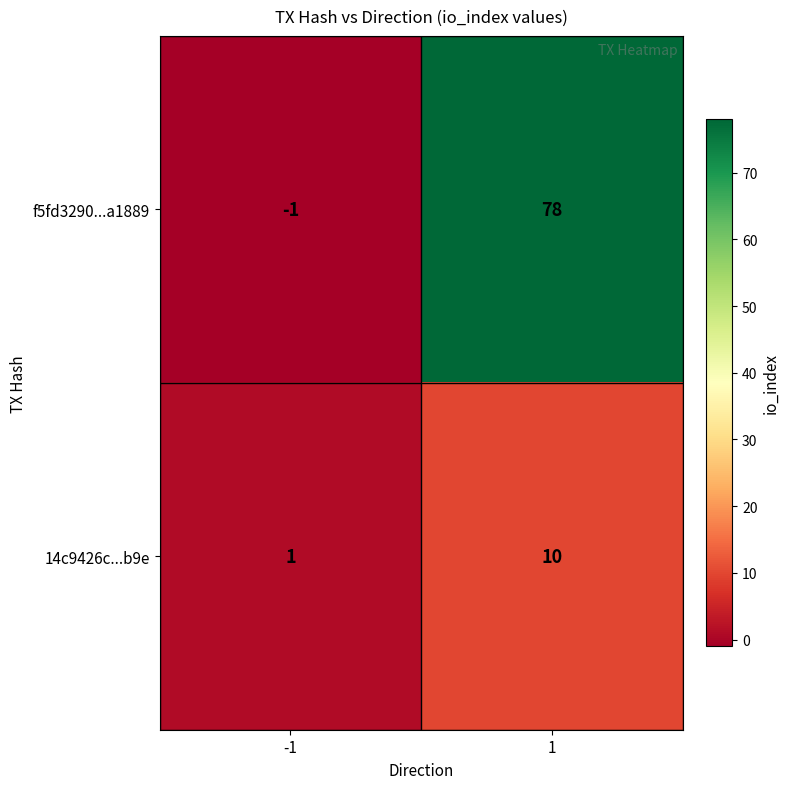

What is the difference between the maximum and minimum values in the f5fd3290...a1889 series?

79